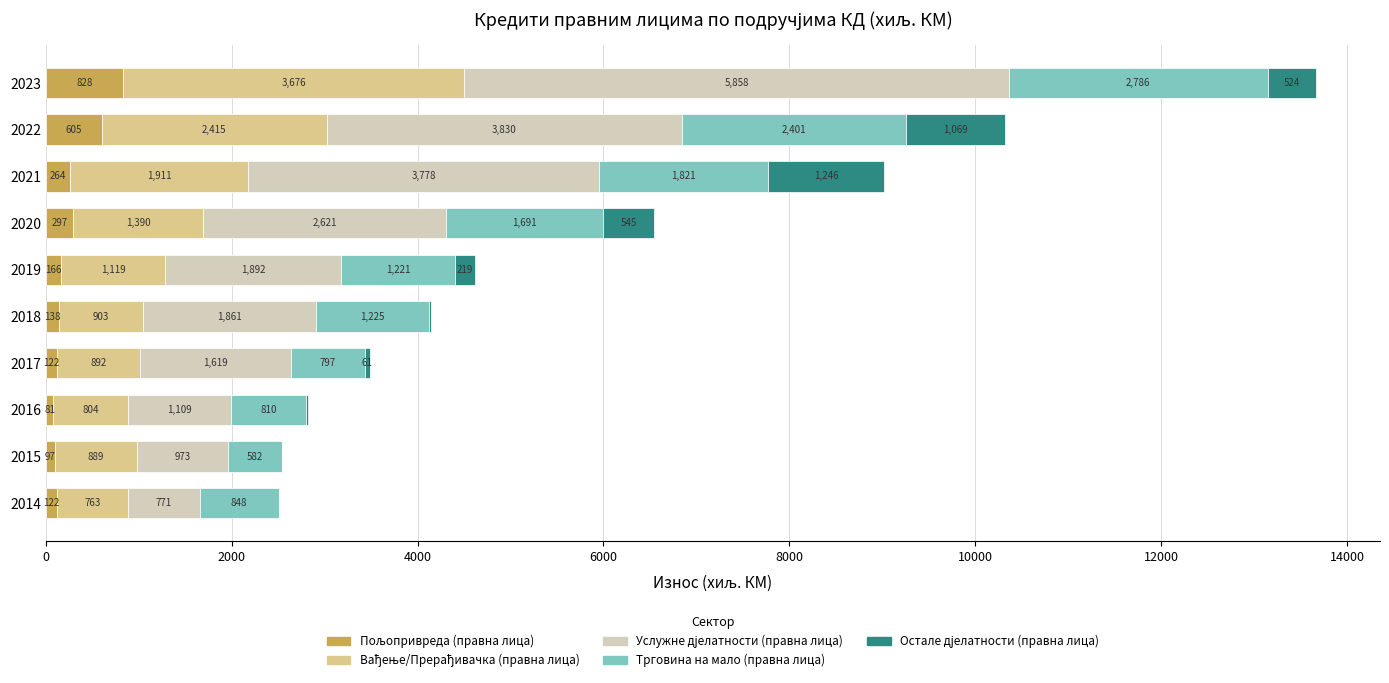

At which category is the sum across all series the highest?

2023